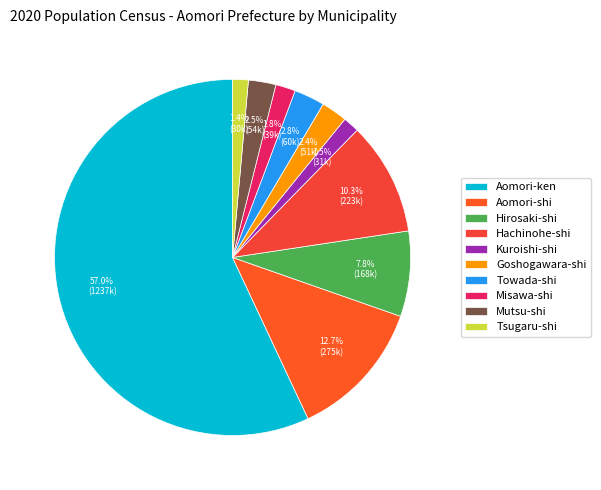

What percentage is the Aomori-ken slice, to the nearest percent?

57%